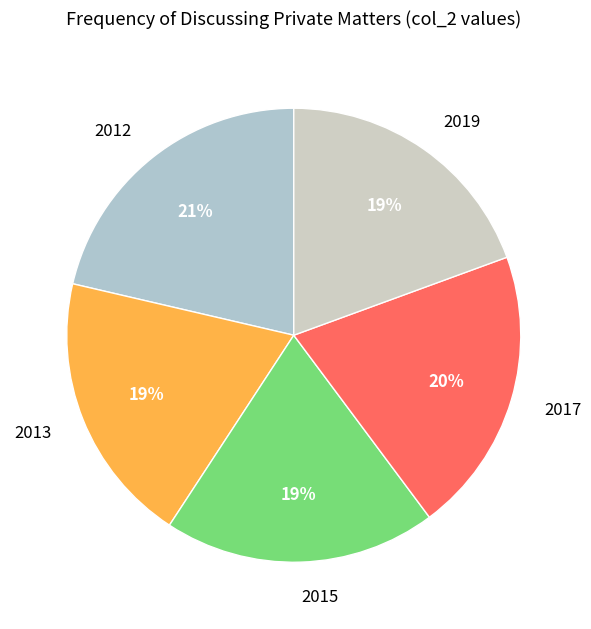

Does 2017 account for over 50% of the chart?

No